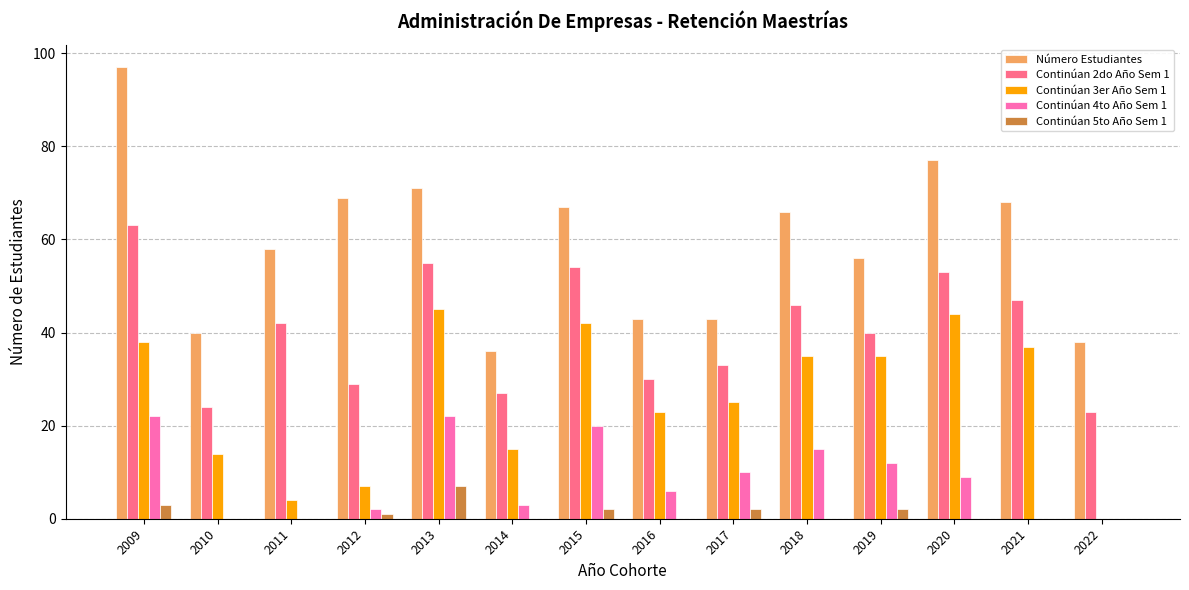

At which label does Continúan 3er Año Sem 1 first exceed 35?

2009